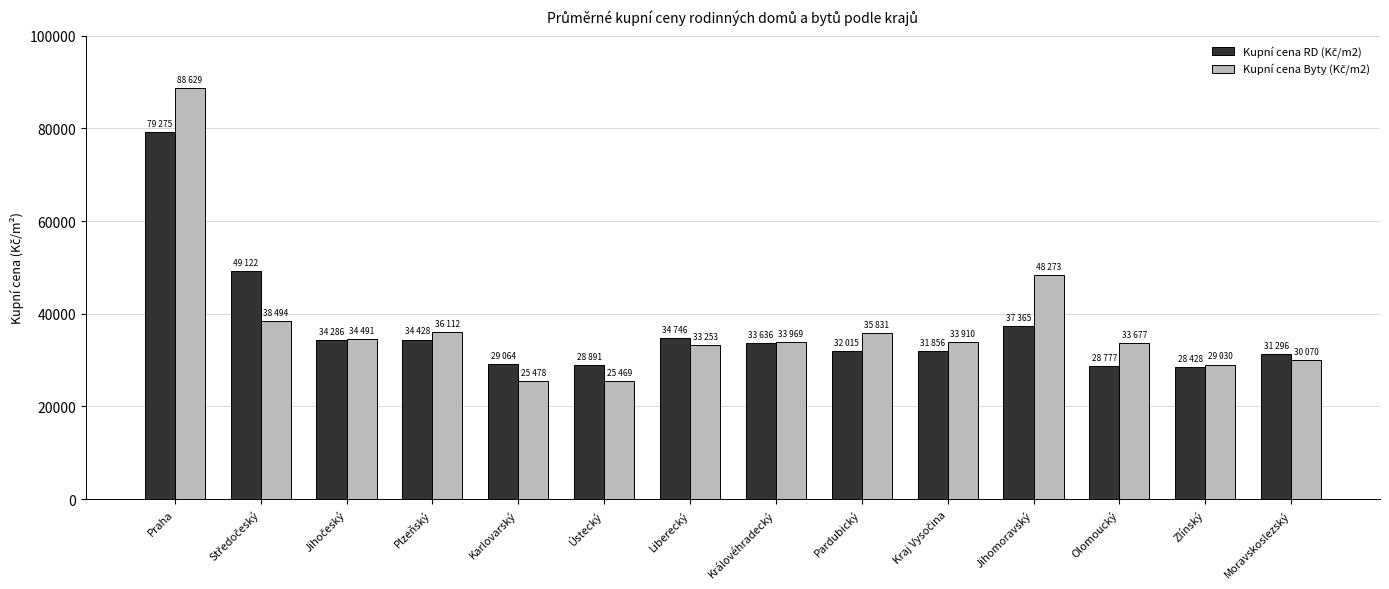

How many series are shown in this chart?

2